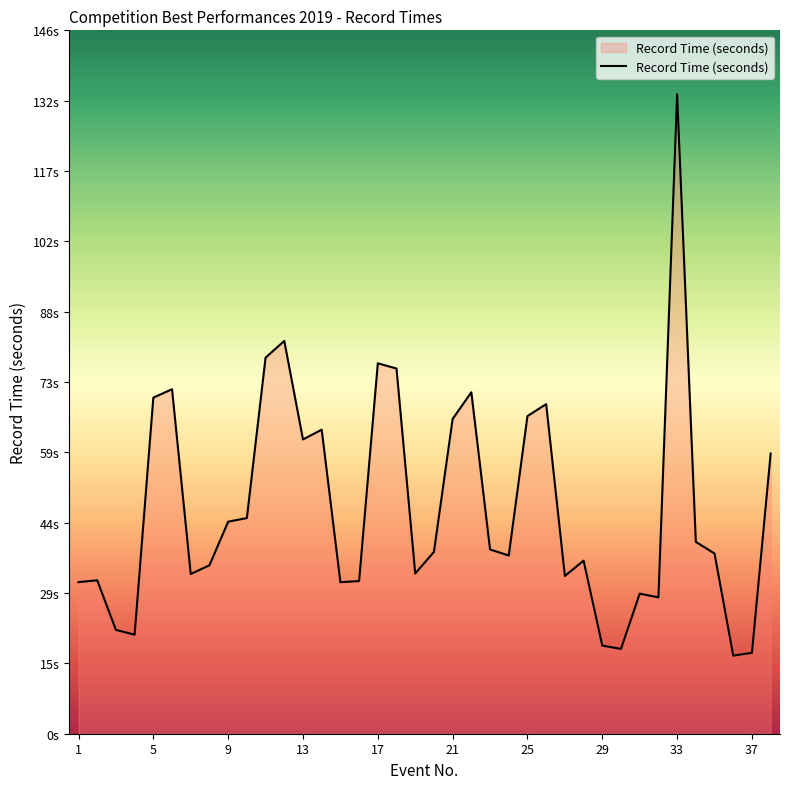

Where is the data nearest to the value 74?

18